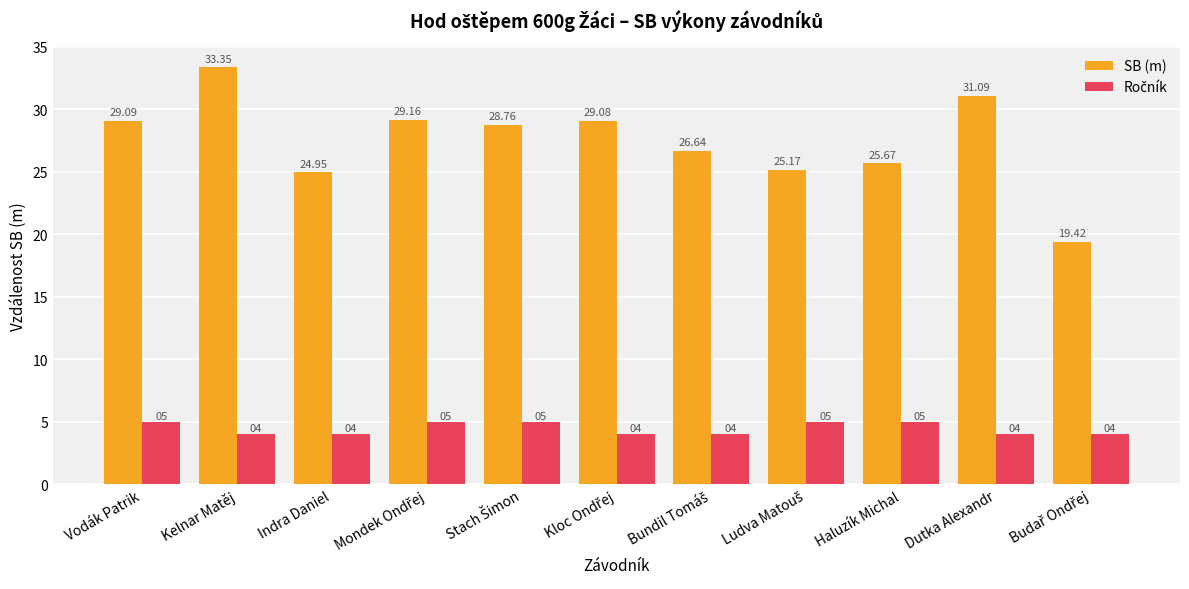

Which series has the largest range (max minus min)?

SB (m)